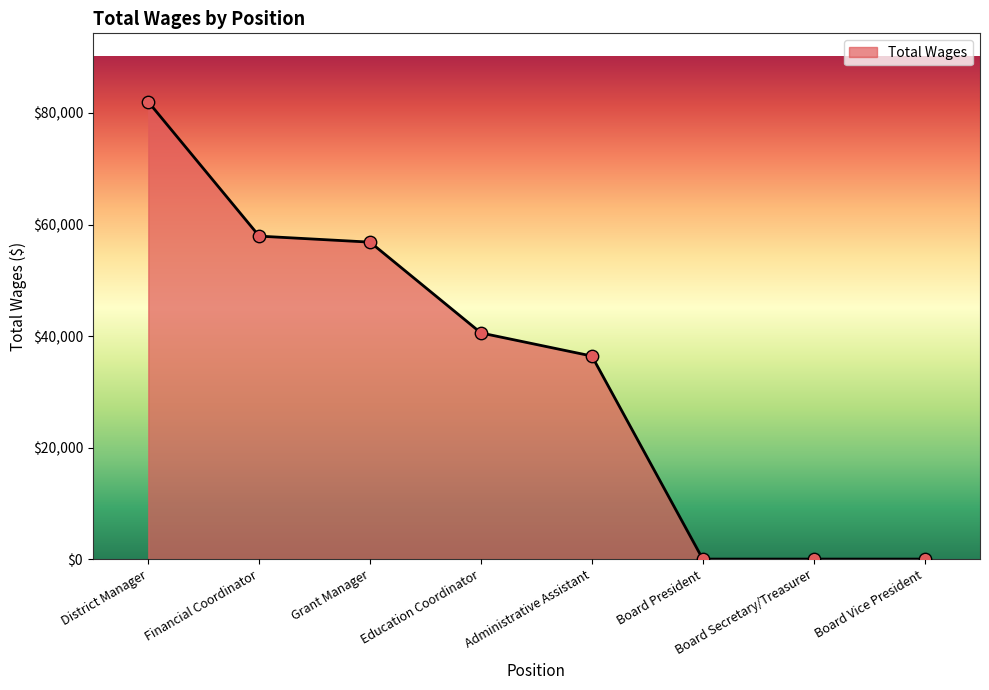

What is the change in value from Grant Manager to Administrative Assistant?

-20426